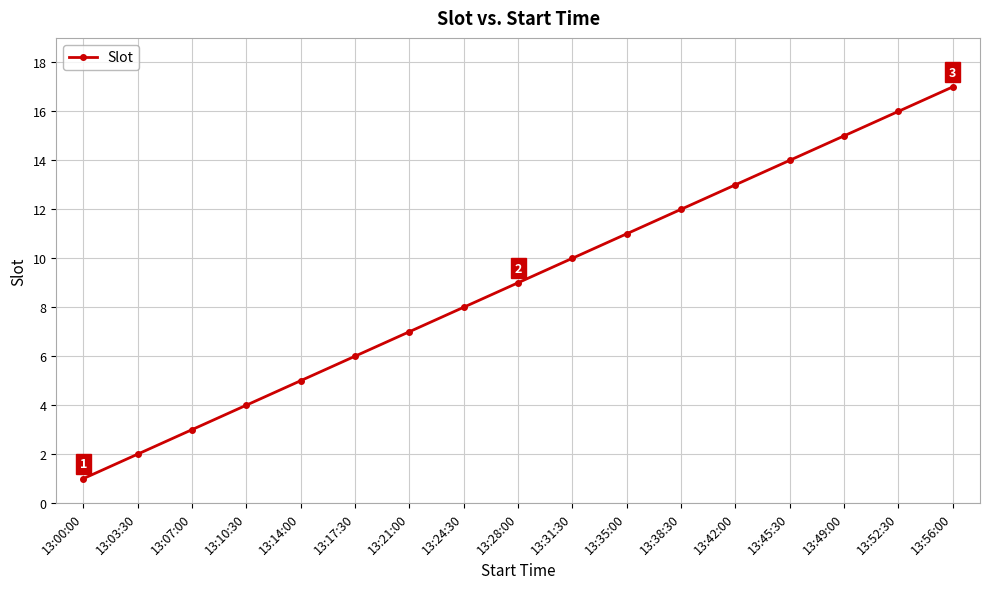

Where is the data nearest to the value 9?

13:28:00